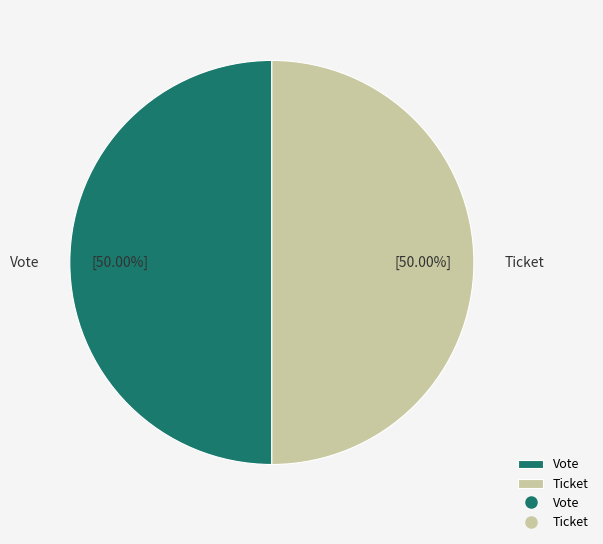

Do Vote and Ticket together represent more than half of the pie?

Yes